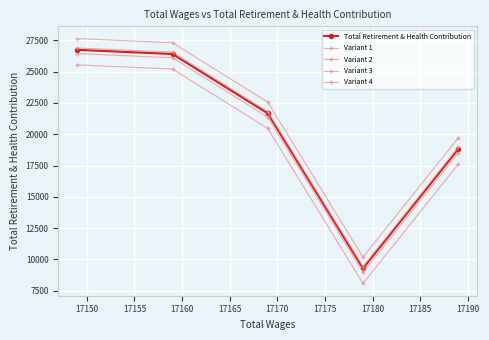

True or false: Variant 1 and Total Retirement & Health Contribution cross at least once.

False